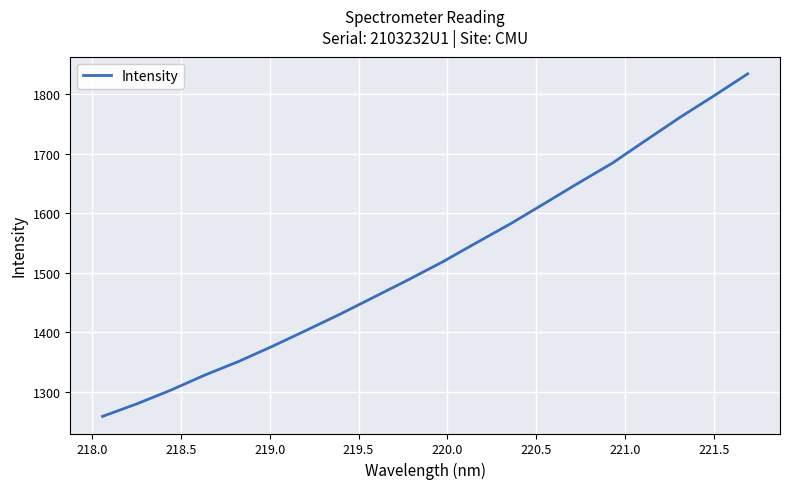

What is the maximum value shown in the chart?

1834.0